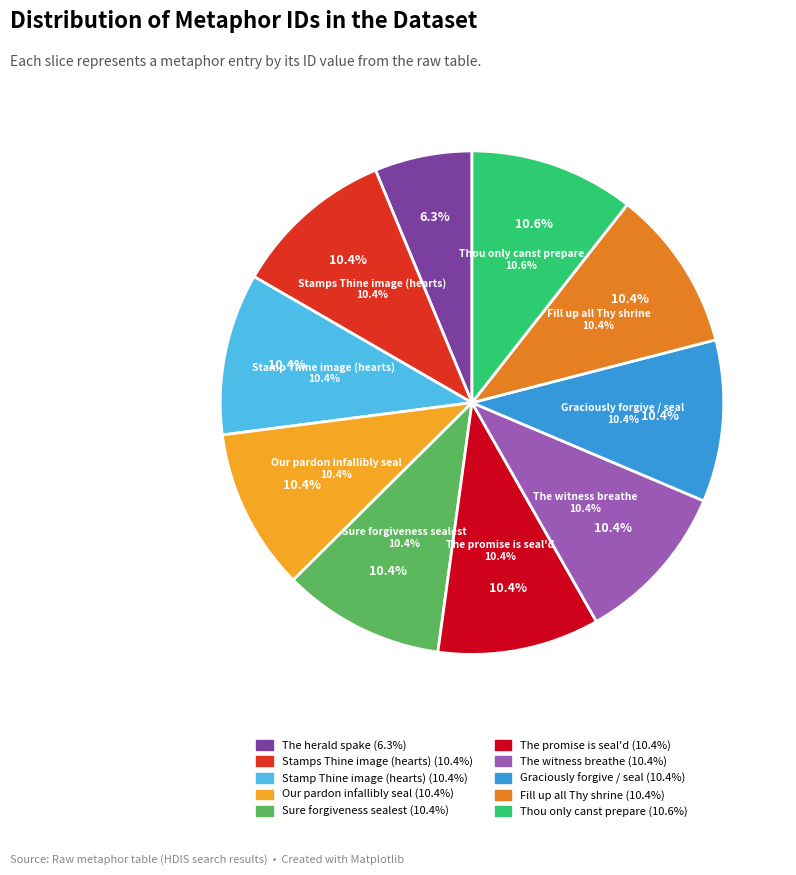

To the nearest percent, what portion does The witness breathe into my heart represent?

10%